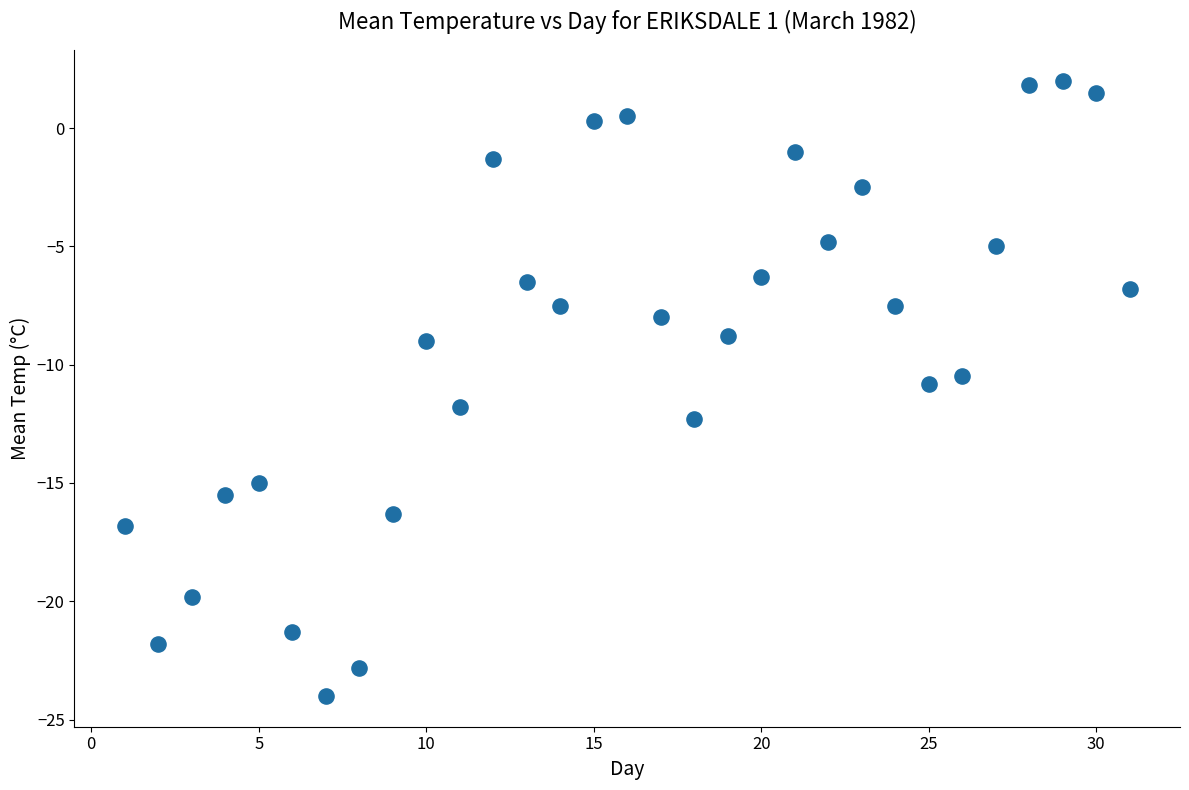

What is the range of X values (max minus min)?

30.0